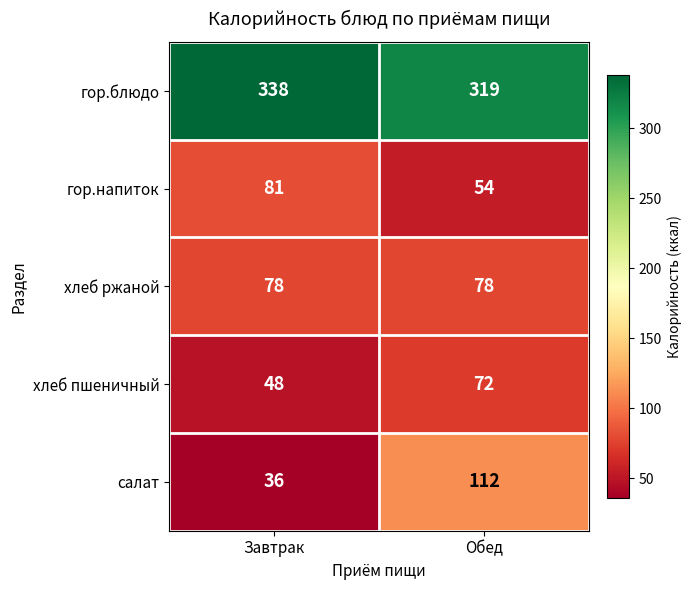

At Обед, list the series in order from largest to smallest.

гор.блюдо, салат, хлеб ржаной, хлеб пшеничный, гор.напиток